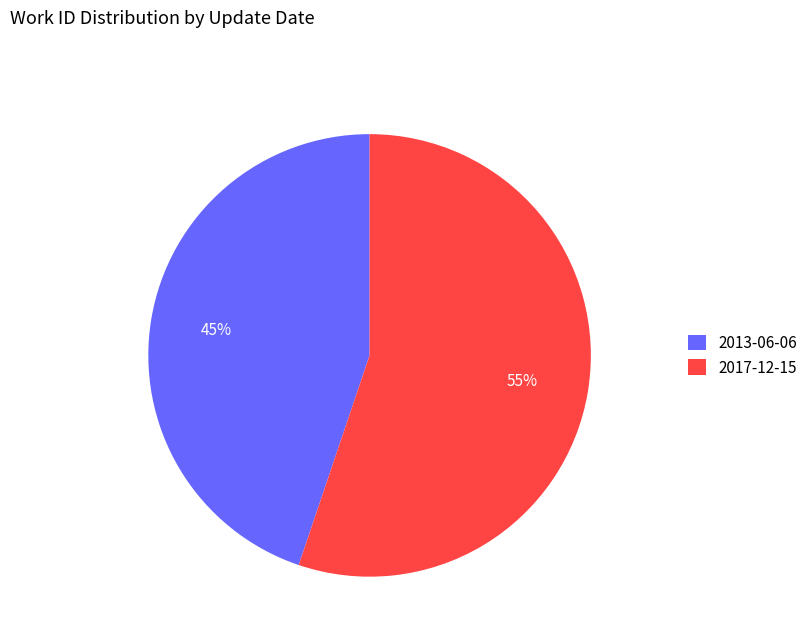

What is the smallest slice in the pie chart?

2013-06-06